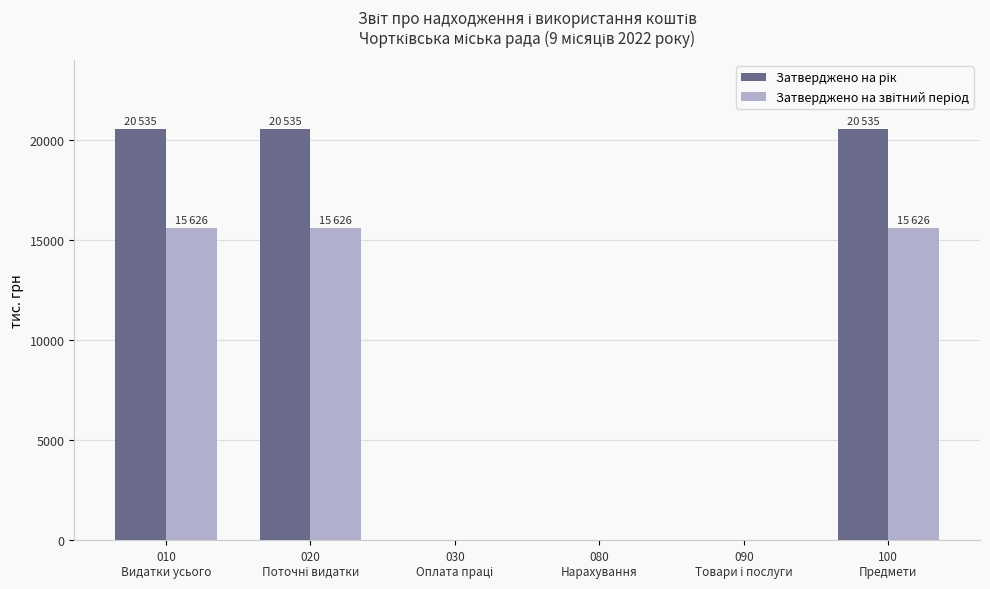

What is the greatest value displayed?

20535